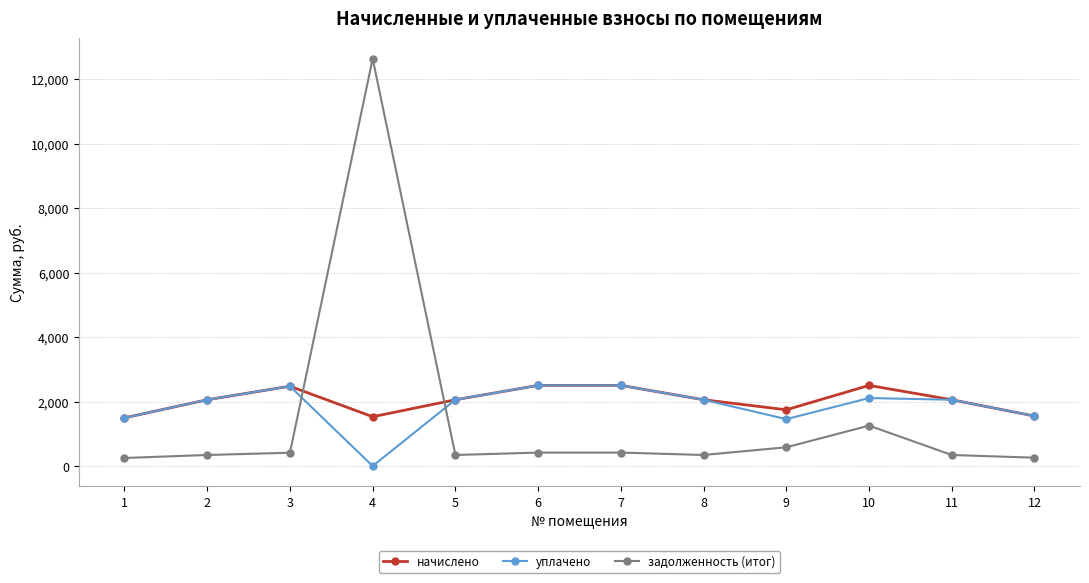

What is the average value of the уплачено series?

1859.4